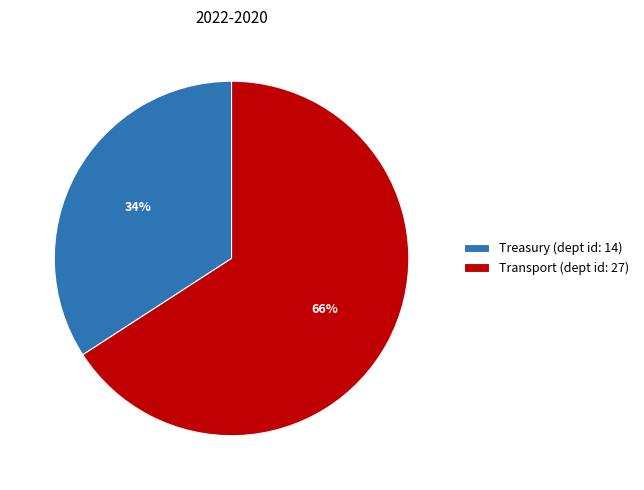

Between Transport and Treasury, which is larger?

Transport